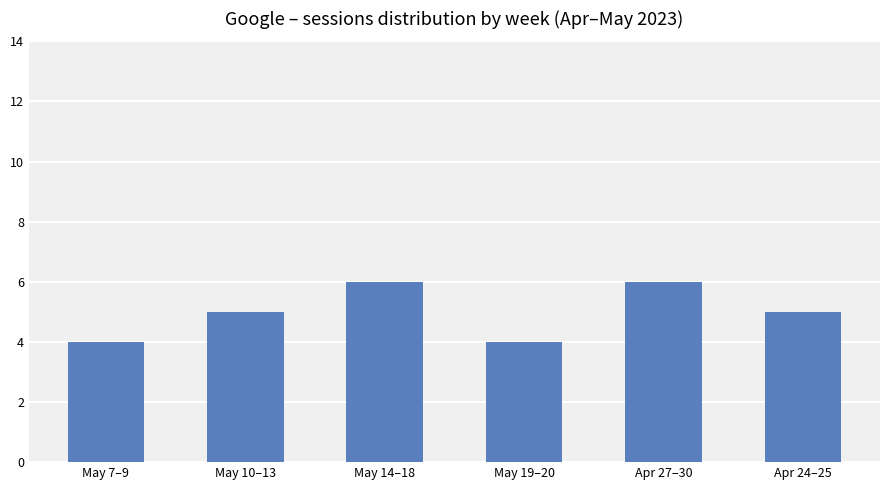

What is the sum of the values at May 7–9 and Apr 24–25?

9